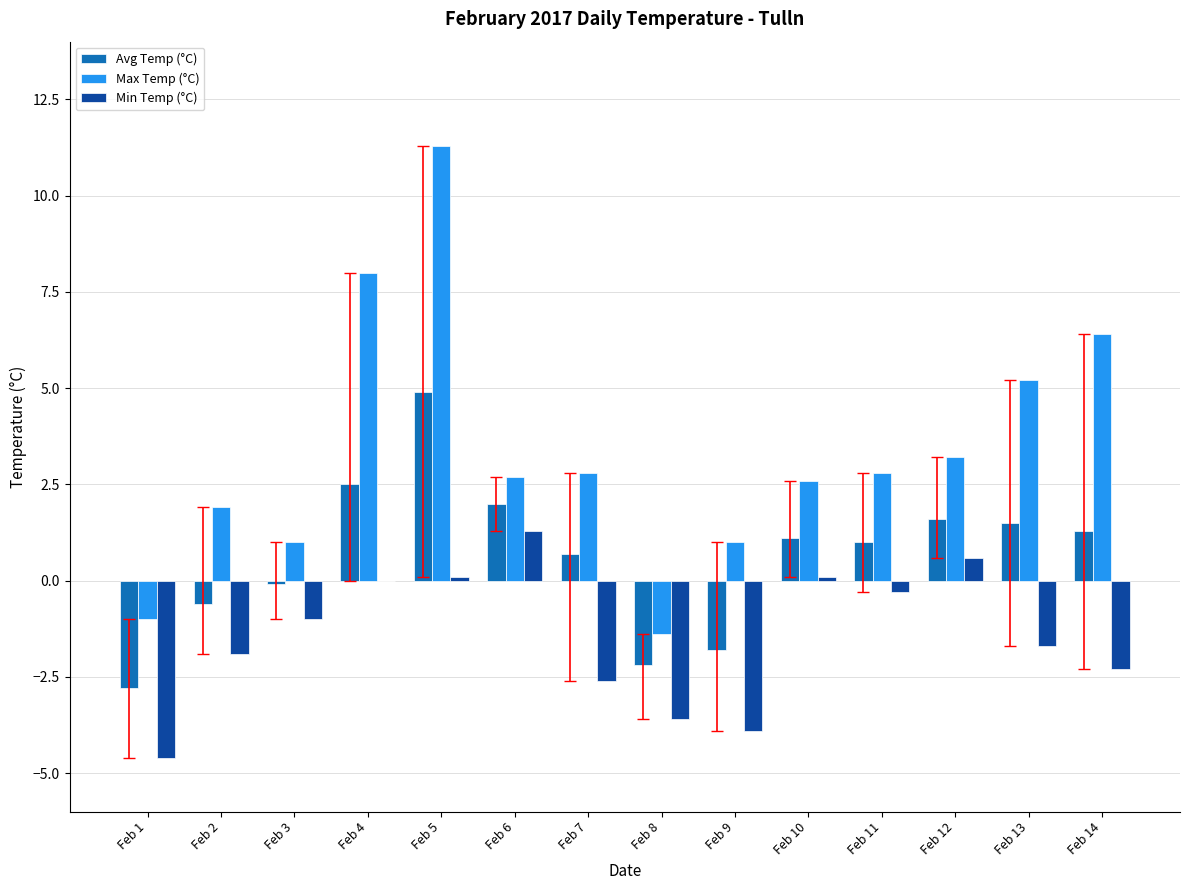

Are the bars horizontal?

No